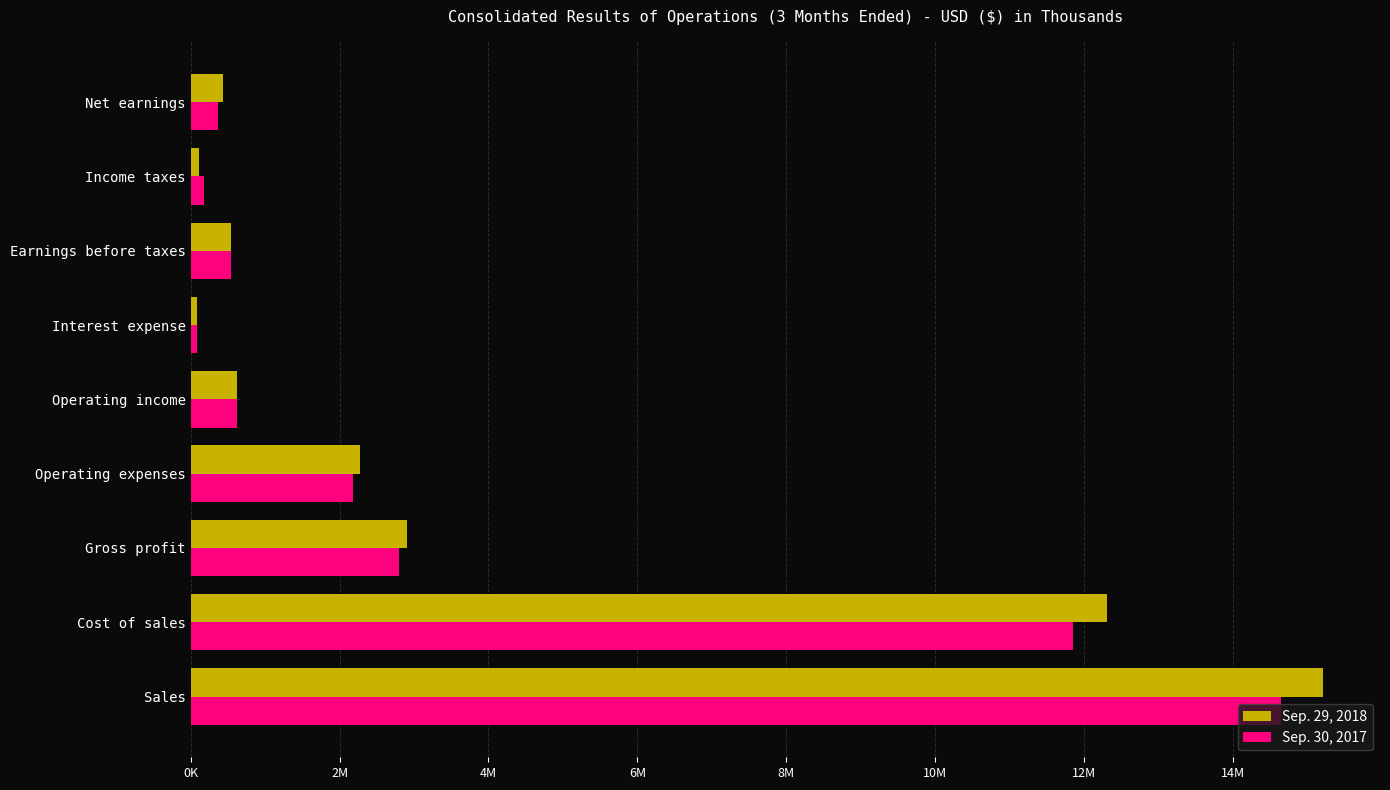

What is the lowest value of the Sep. 30, 2017 series?

80884